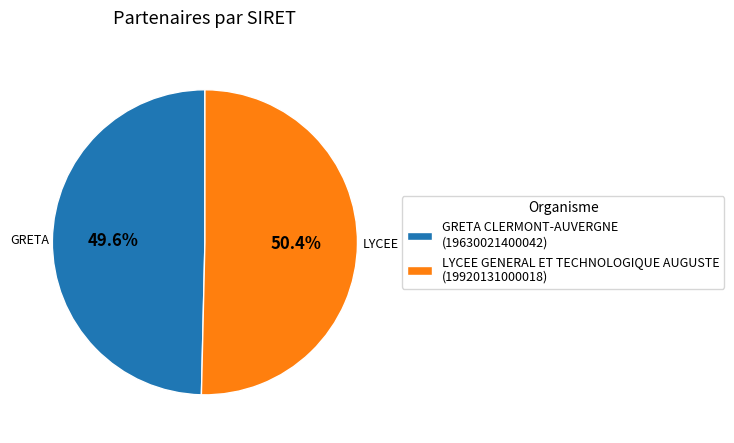

How much of the chart is everything except LYCEE GENERAL ET TECHNOLOGIQUE AUGUSTE?

49.6%